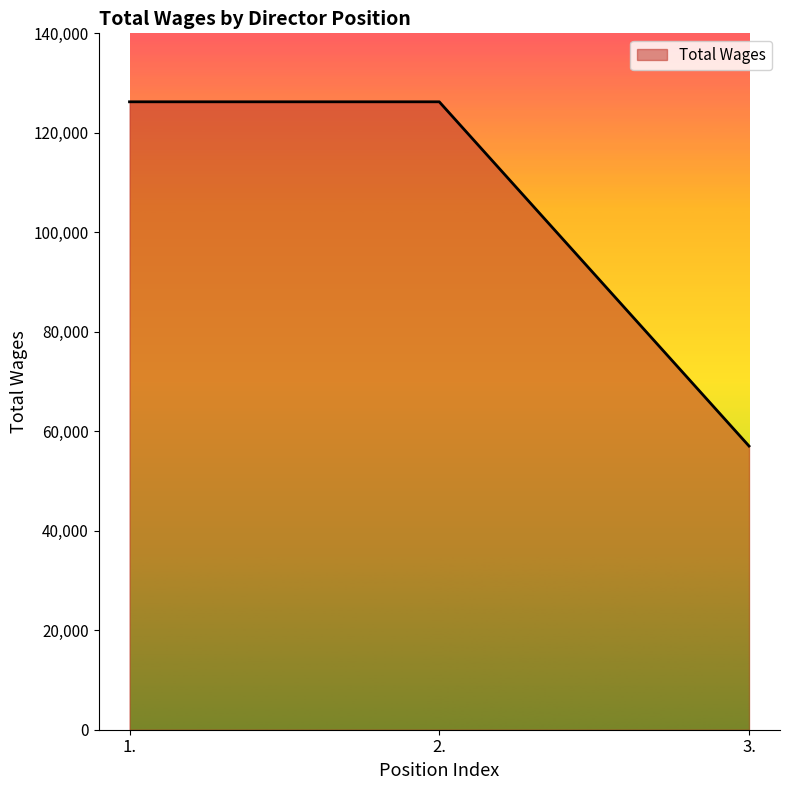

At which category does the chart reach its minimum across all series?

3.